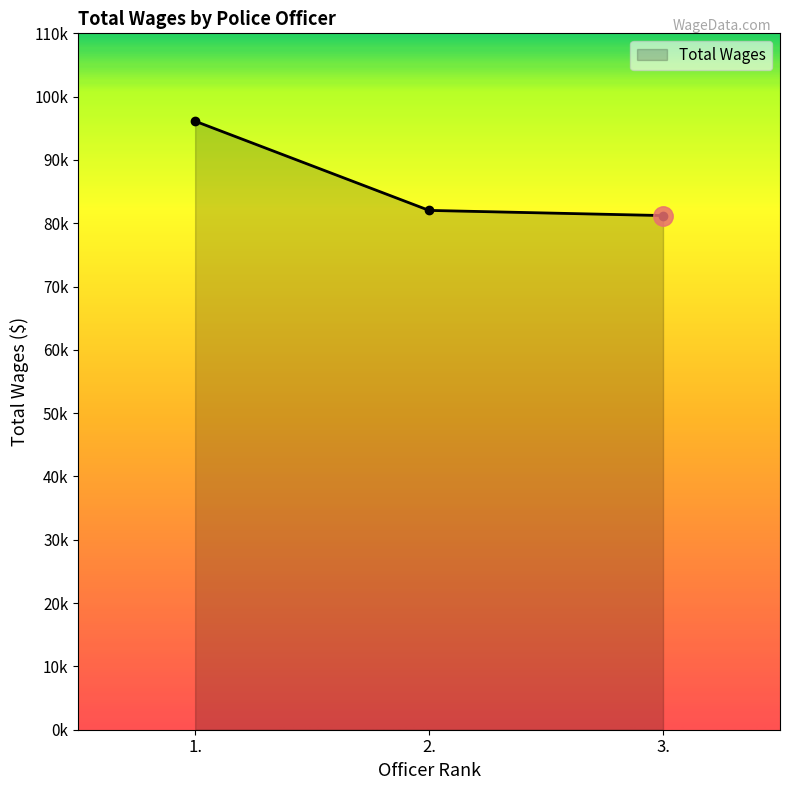

What position from the right is 2.?

2